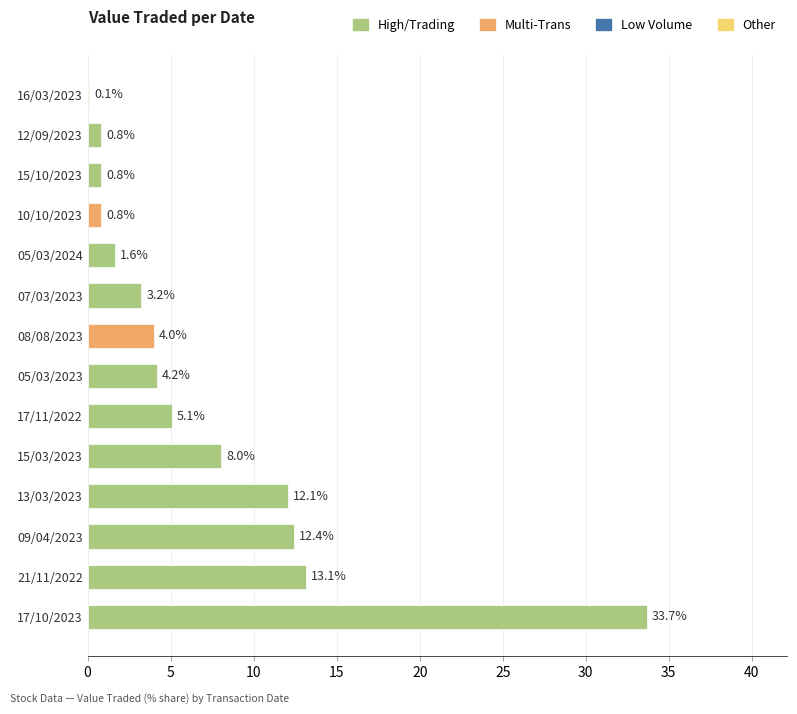

Is it true that the value at 09/04/2023 is 19.9?

False